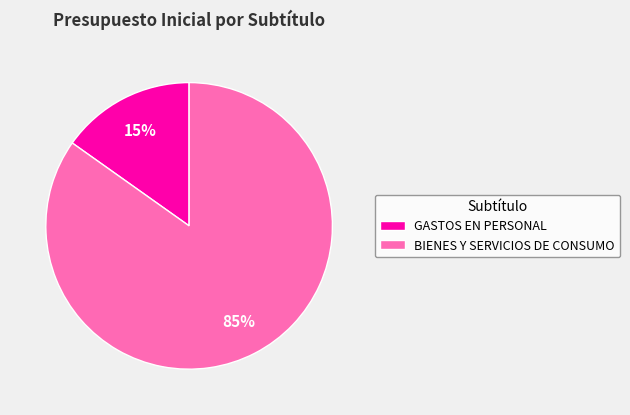

Count the number of slices in the pie.

2